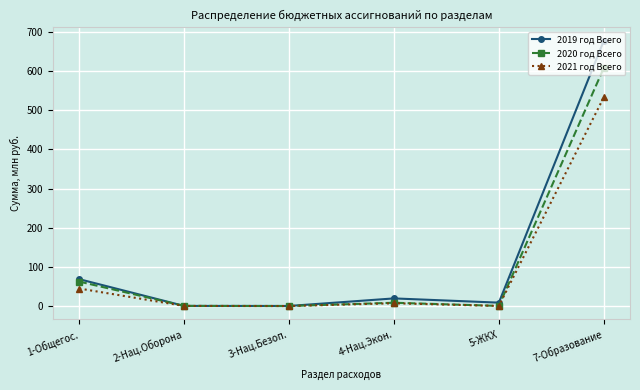

Is the value of 2021 год Всего at 7-Образование greater than the value of 2020 год Всего at 2-Нац.Оборона?

Yes